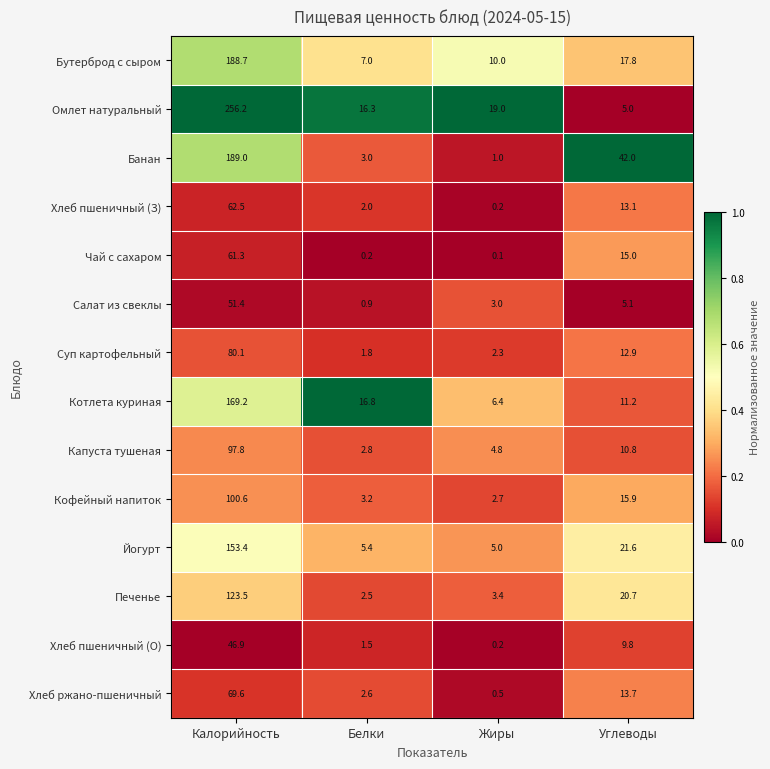

The Хлеб пшеничный (З) series shows 25.1 at Калорийность. True or false?

False